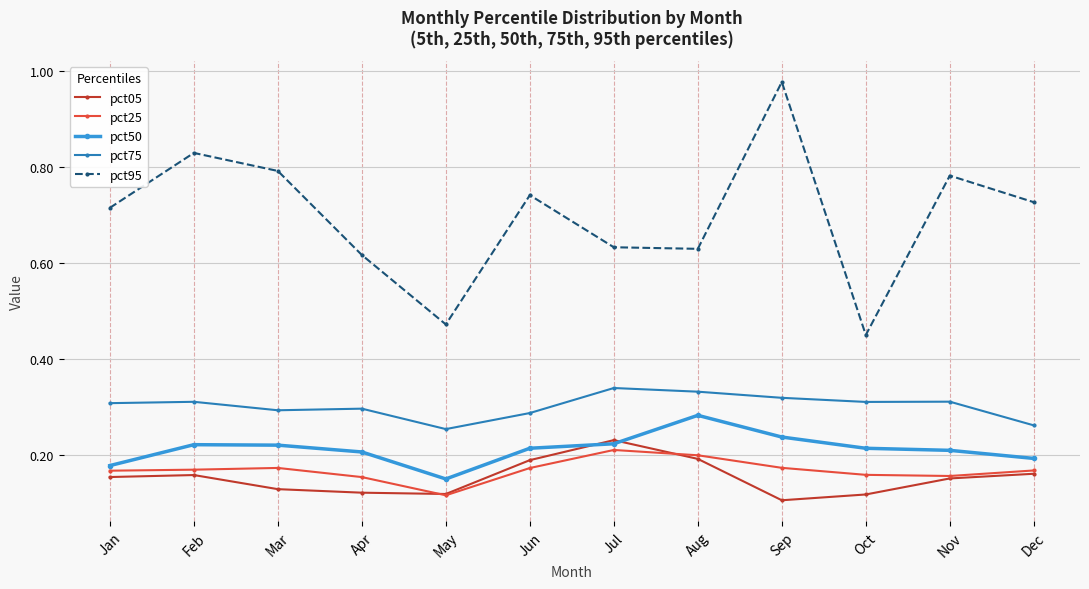

List the series in order of their peak value, highest first.

pct95, pct75, pct50, pct05, pct25